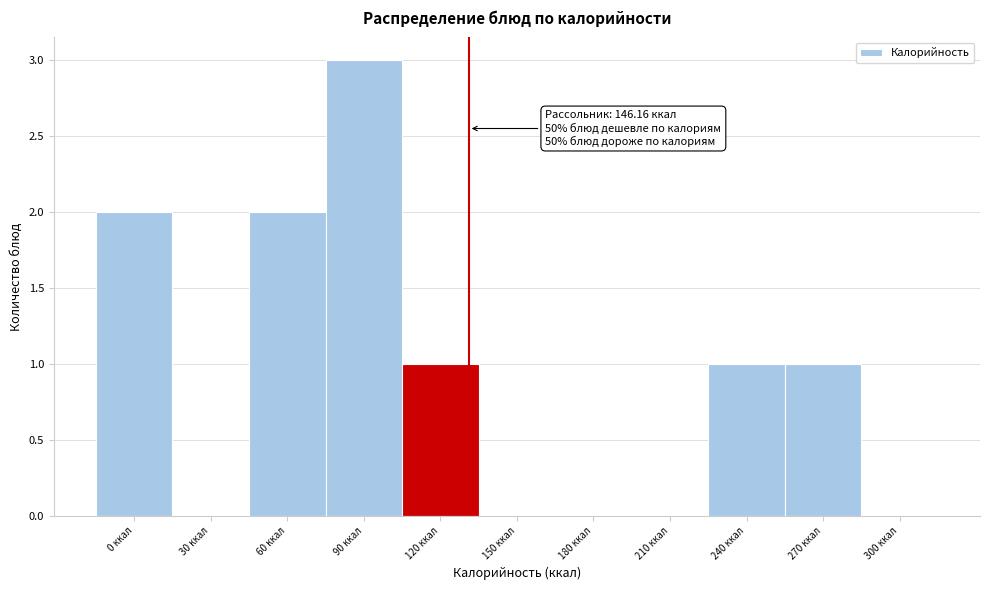

Reading left to right, extract all data points from this chart.

0 ккал=2	30 ккал=0	60 ккал=2	90 ккал=3	120 ккал=1	150 ккал=0	180 ккал=0	210 ккал=0	240 ккал=1	270 ккал=1	300 ккал=0